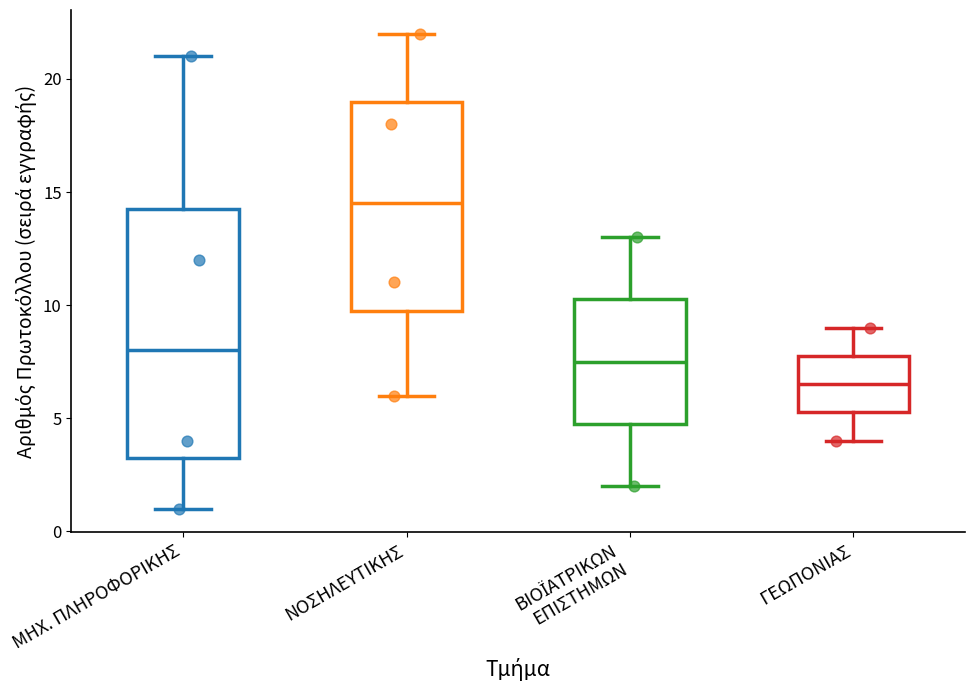

Which box is the tallest, from its lower edge to its upper edge?

ΜΗΧ. ΠΛΗΡΟΦΟΡΙΚΗΣ